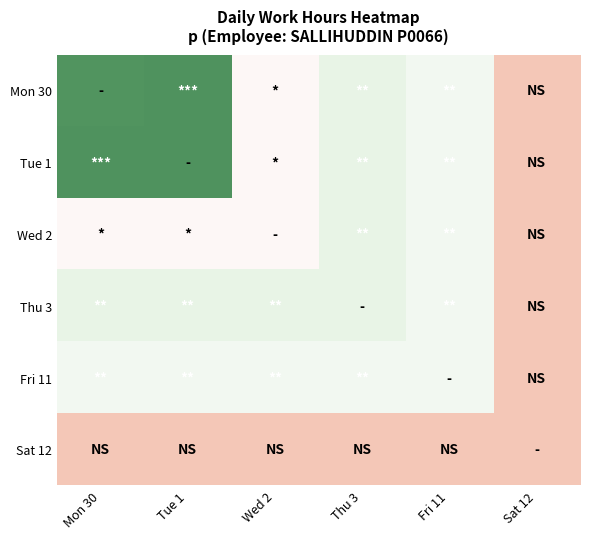

At how many categories does at least one series exceed 7?

5